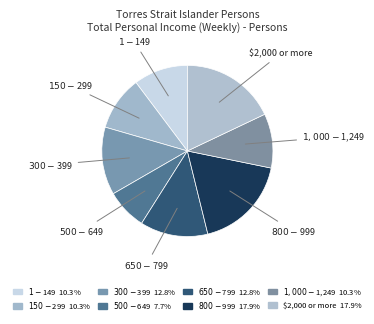

Is there any slice that represents more than half of the pie?

No